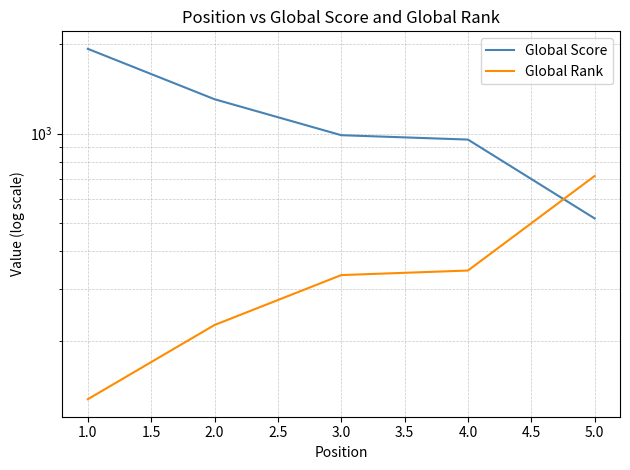

Rank the series by their average value, from lowest to highest.

Global Rank, Global Score